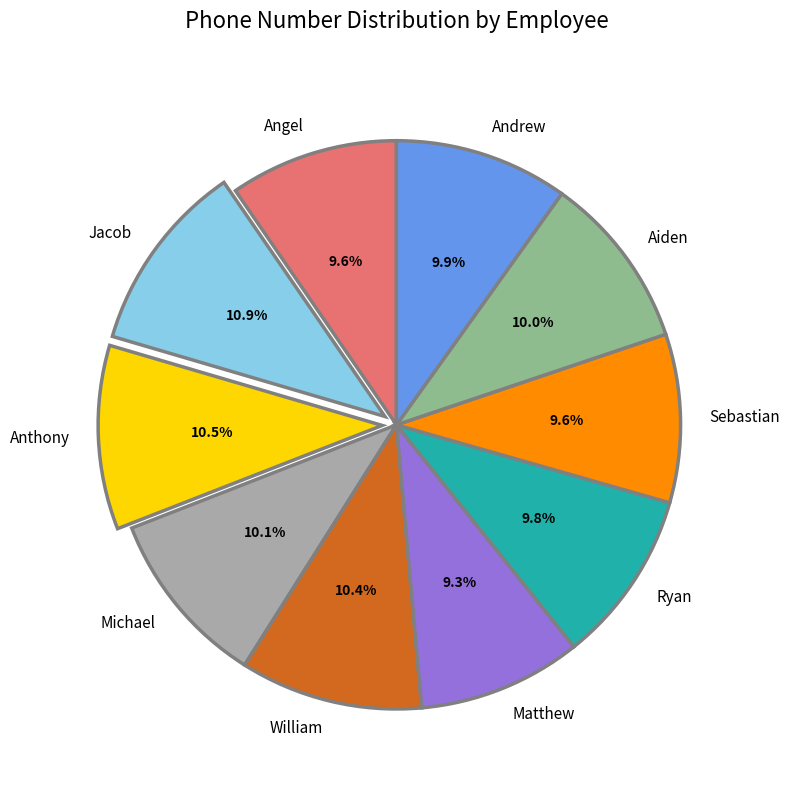

Combined, what portion of the pie is William and Jacob?

21.3%